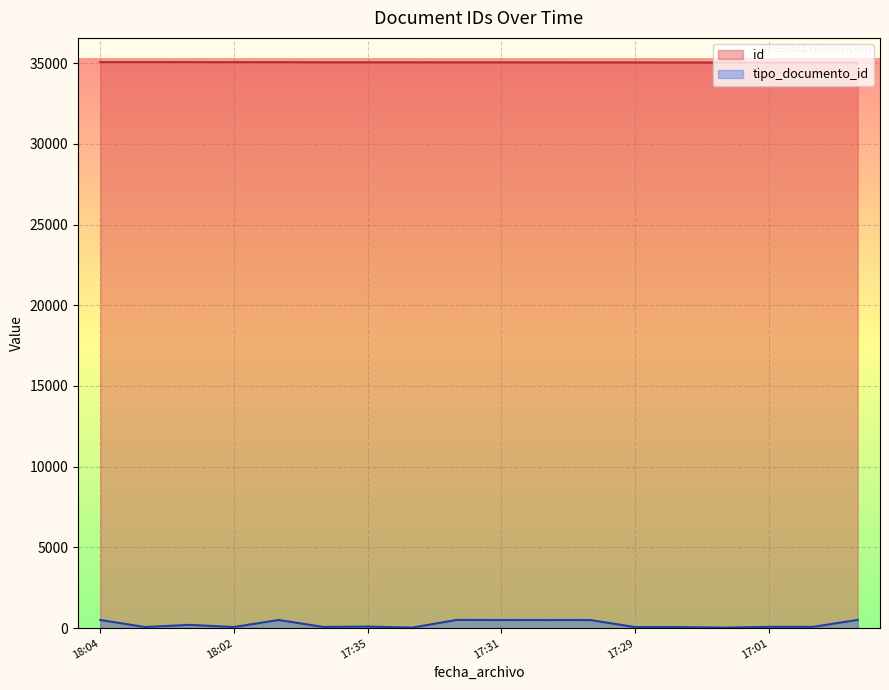

List the series in order of their peak value, highest first.

id, tipo_documento_id